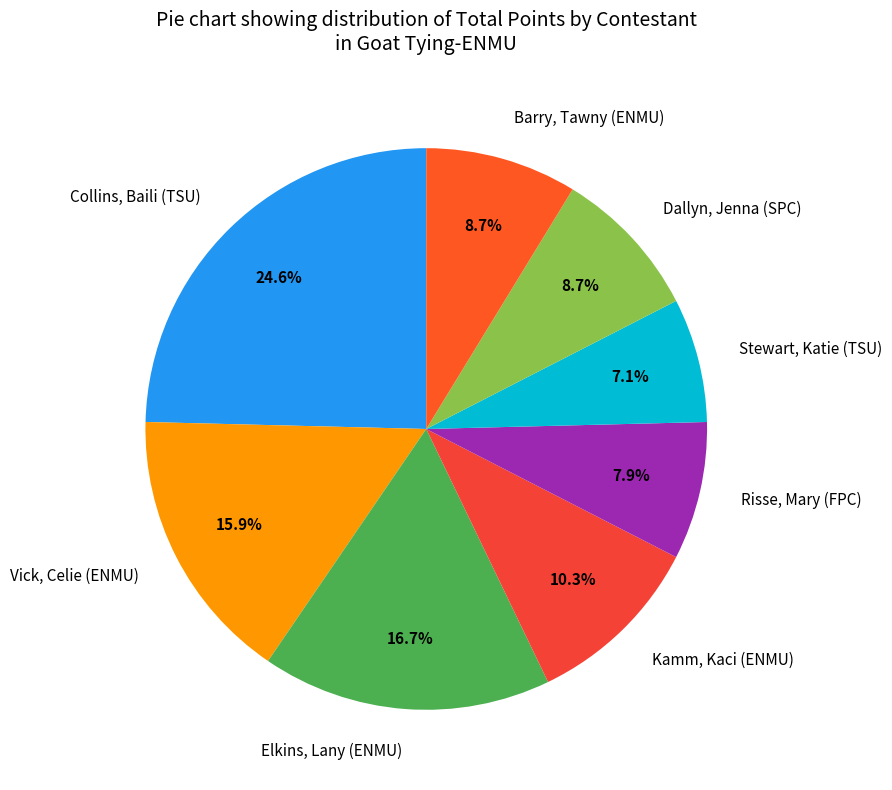

To the nearest percent, what percentage of the pie is Elkins, Lany (ENMU)?

17%